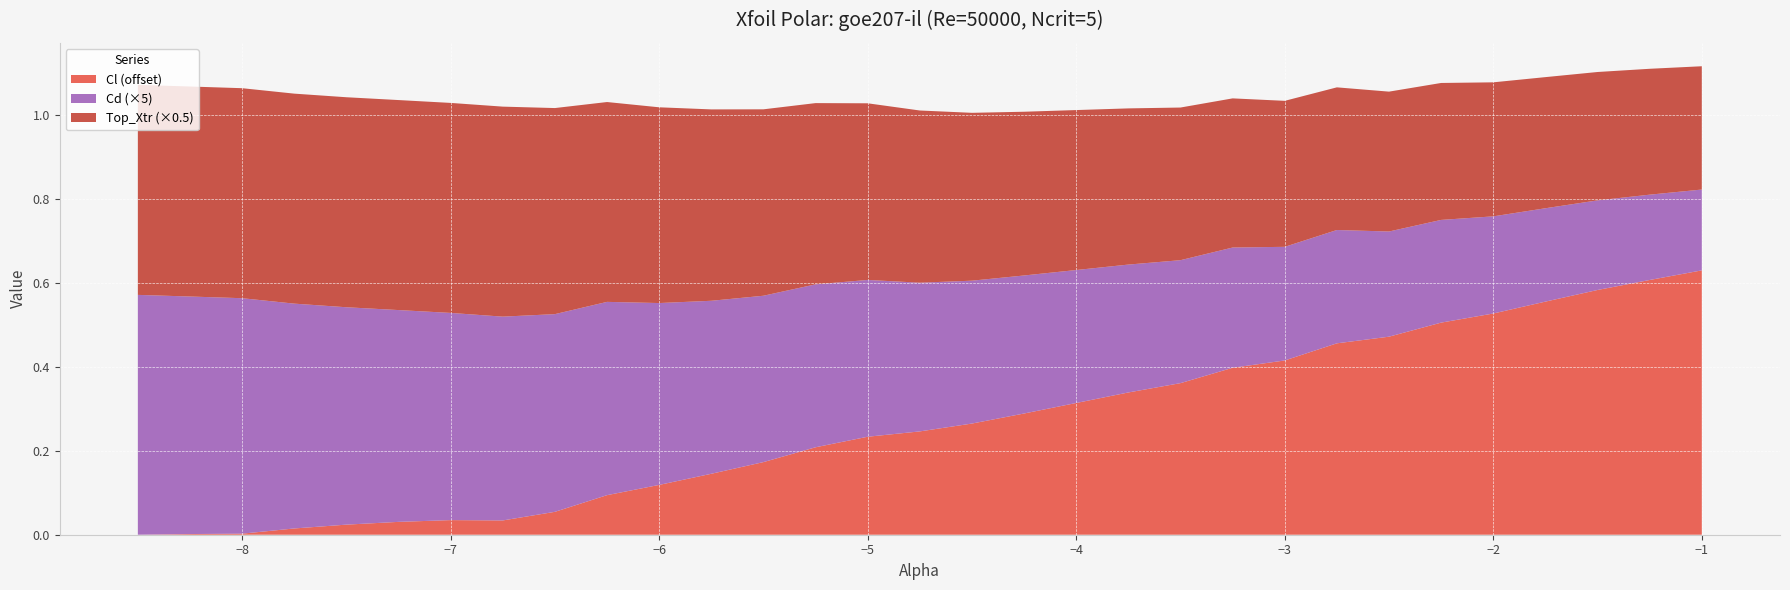

Reading left to right, list all the values displayed in this chart.

Cl: -0.2	-0.2	-0.2	-0.2	-0.2	-0.2	-0.2	-0.2	-0.2	-0.2	-0.1	-0.1	-0.1	-0.0	-0.0	-0.0	0.0	0.0	0.1	0.1	0.1	0.2	0.2	0.2	0.3	0.3	0.3	0.3	0.4	0.4
Cd: 0.1	0.1	0.1	0.1	0.1	0.1	0.1	0.1	0.1	0.1	0.1	0.1	0.1	0.1	0.1	0.1	0.1	0.1	0.1	0.1	0.1	0.1	0.1	0.1	0.0	0.0	0.0	0.0	0.0	0.0
Top_Xtr: 1.0	1.0	1.0	1.0	1.0	1.0	1.0	1.0	1.0	1.0	0.9	0.9	0.9	0.9	0.8	0.8	0.8	0.8	0.7	0.7	0.7	0.7	0.7	0.7	0.7	0.6	0.6	0.6	0.6	0.6